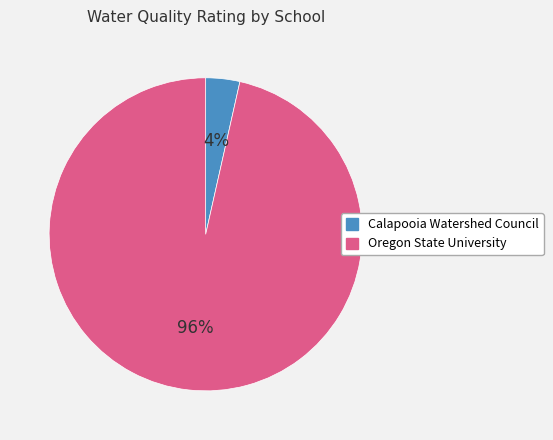

To the nearest percent, what is the average slice percentage?

50%